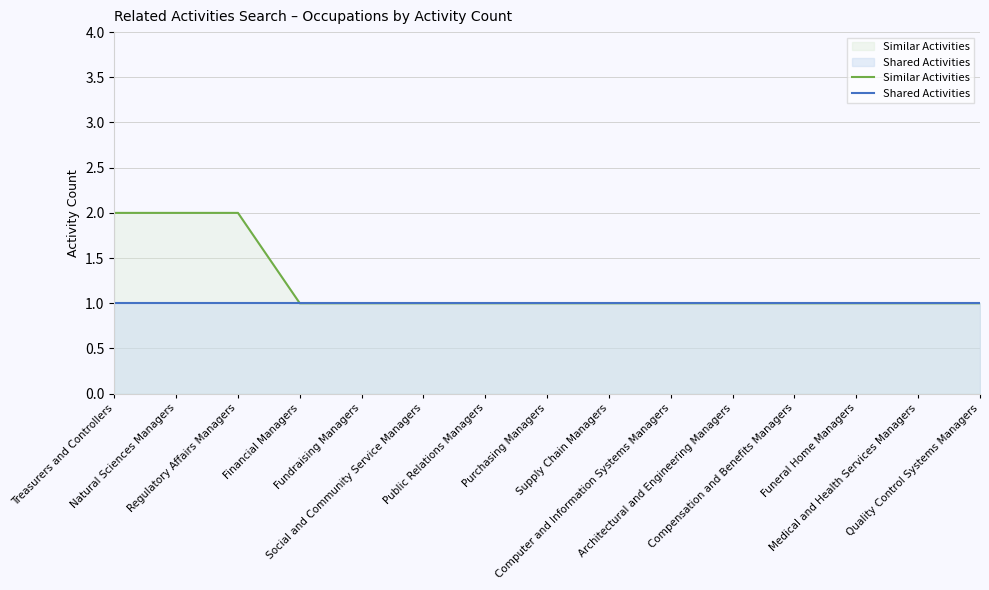

Does the chart have visible grid lines?

Yes